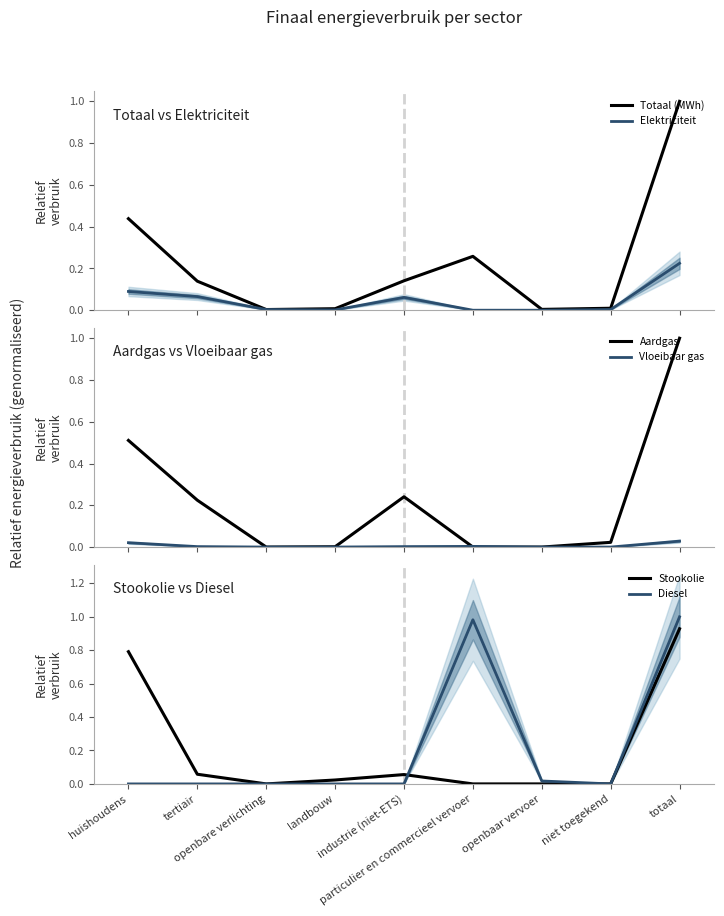

What is the average value of the Aardgas series?

0.2